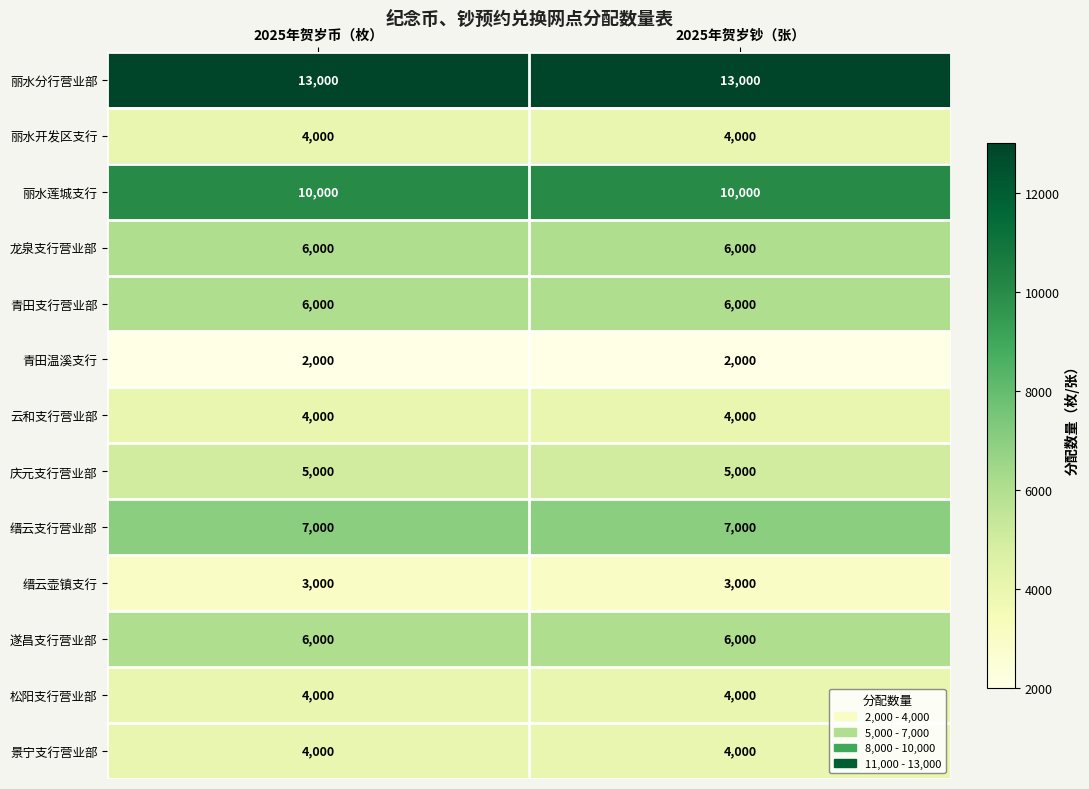

What is the highest value of the 丽水莲城支行 series?

10000